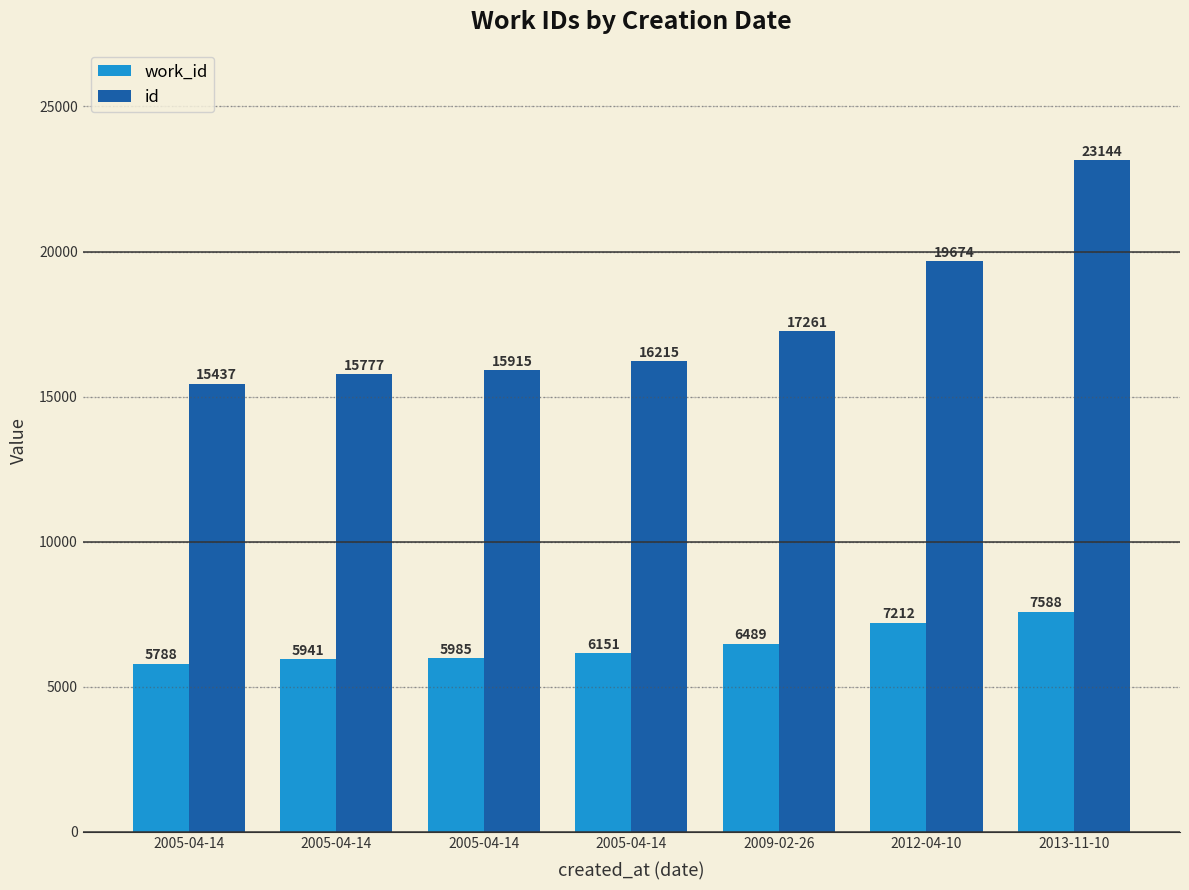

Are the bars horizontal?

No